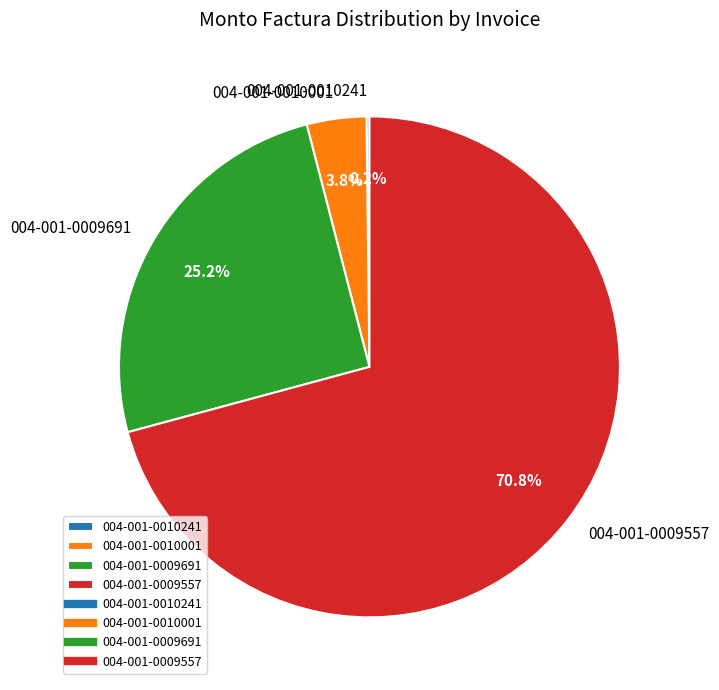

Which category accounts for the majority?

004-001-0009557